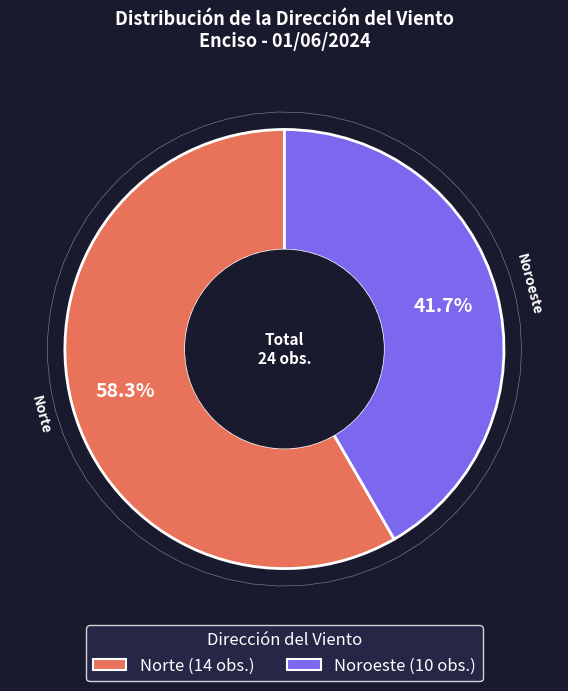

The Norte slice represents 52% of the pie. True or false?

False